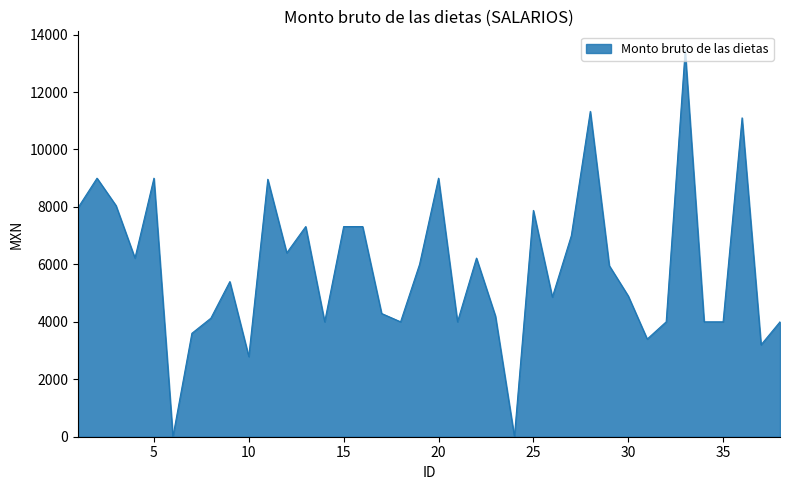

What is the maximum value shown in the chart?

13440